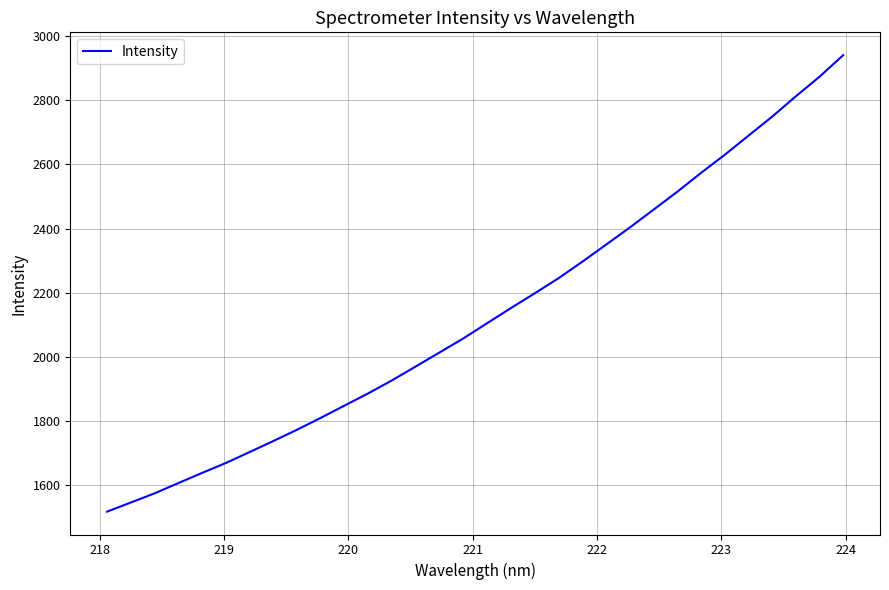

What is the difference between the maximum and minimum values?

1425.9